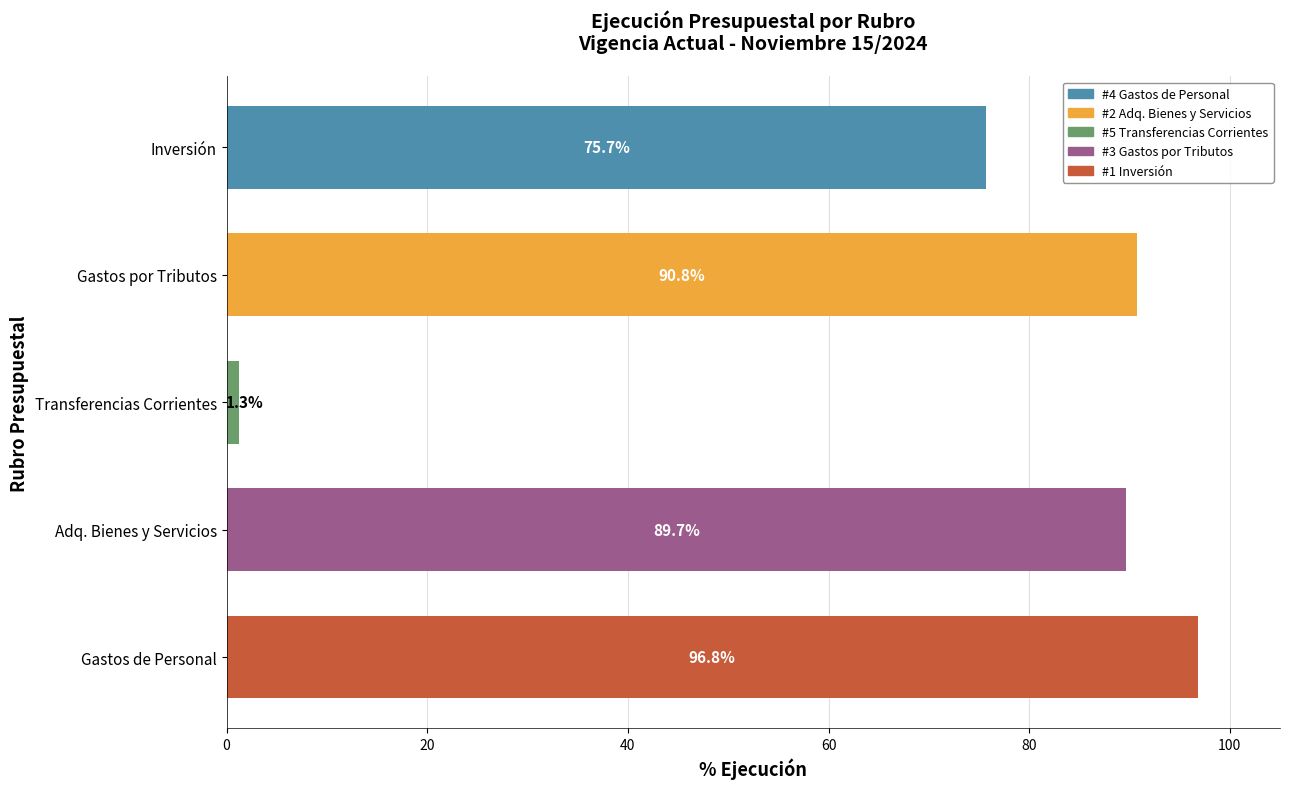

What is the sum of all values?

354.2